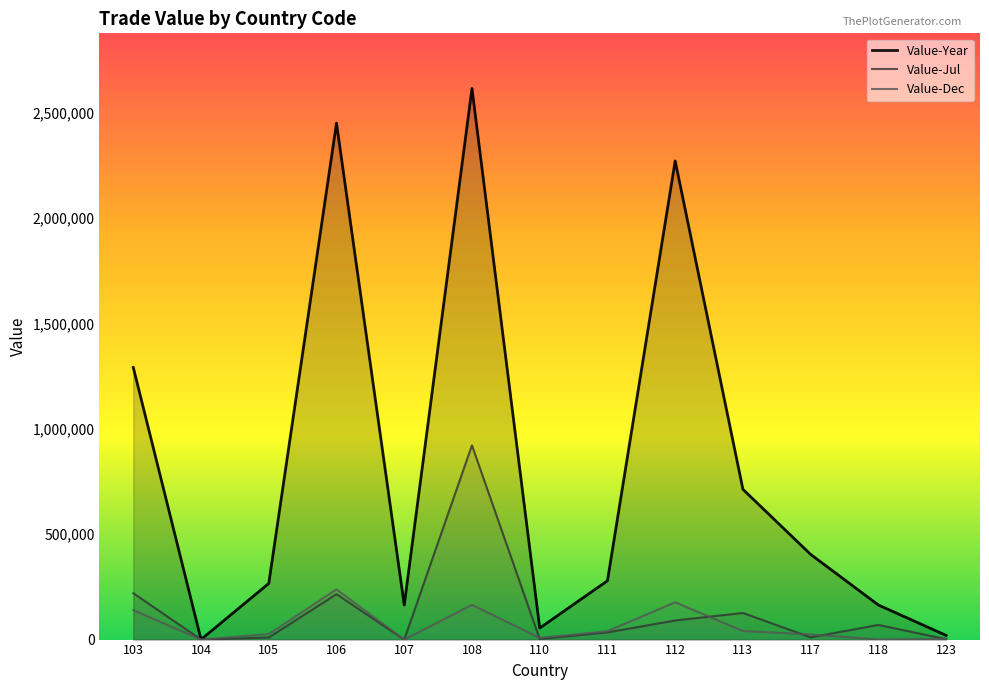

Which series has the largest range (max minus min)?

Value-Year